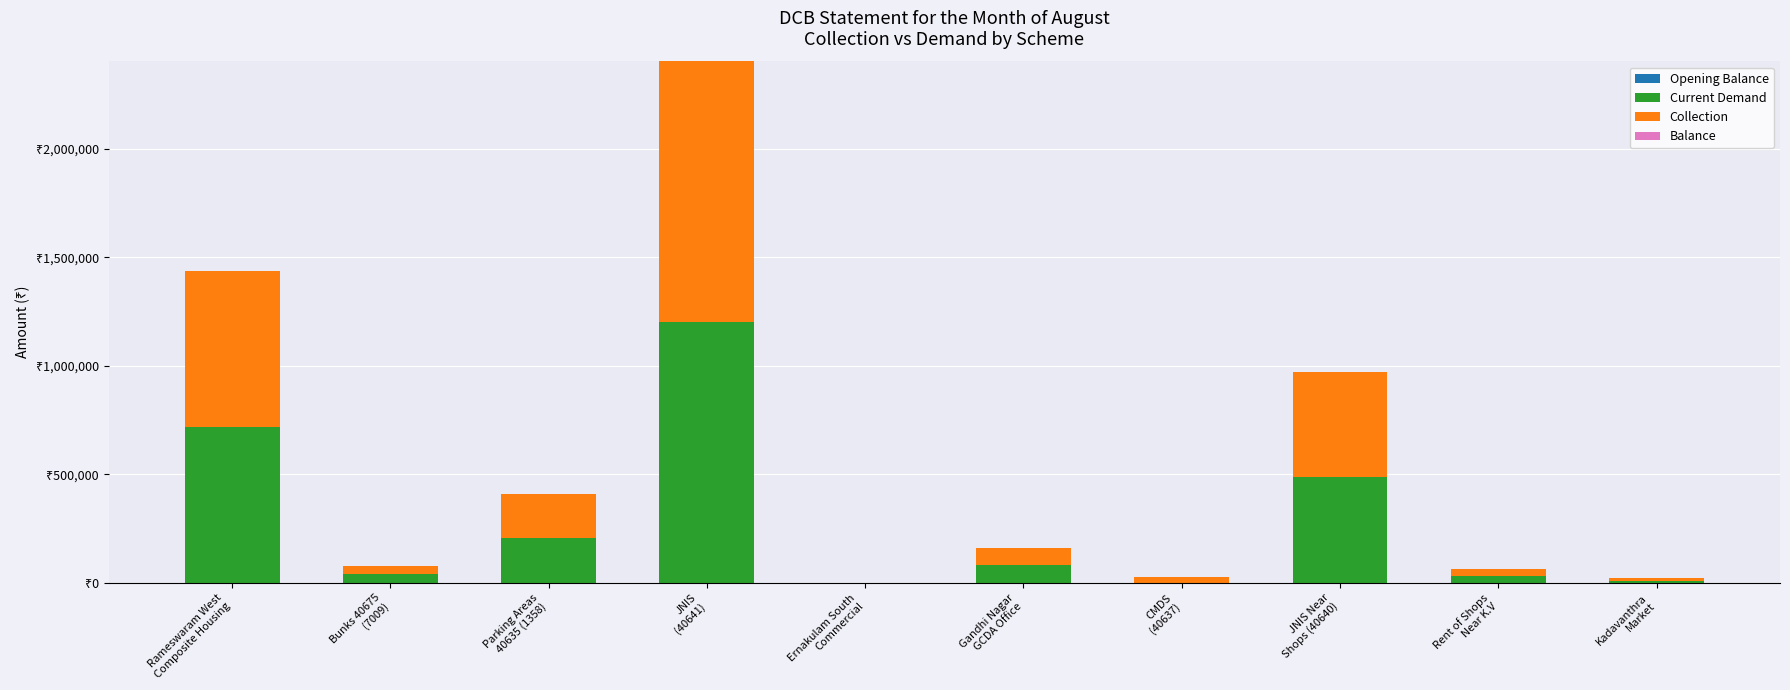

Are the bars grouped side by side (vs. stacked)?

No